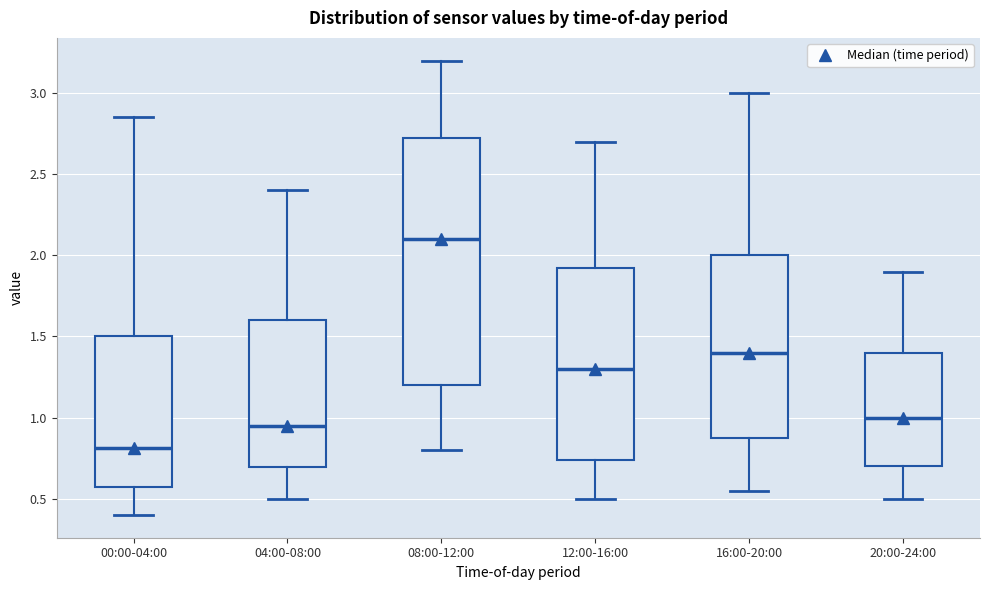

Reading left to right, read every box against the y-axis: the position of its median line, the range the box covers, and the ends of its whiskers. The values are not printed on the chart, so give them approximately, as read against the axis.

00:00-04:00: median 0.80, box 0.60 to 1.50, whiskers 0.40 to 2.85
04:00-08:00: median 0.95, box 0.70 to 1.60, whiskers 0.50 to 2.40
08:00-12:00: median 2.10, box 1.20 to 2.75, whiskers 0.80 to 3.20
12:00-16:00: median 1.30, box 0.75 to 1.95, whiskers 0.50 to 2.70
16:00-20:00: median 1.40, box 0.90 to 2.00, whiskers 0.55 to 3.00
20:00-24:00: median 1.00, box 0.70 to 1.40, whiskers 0.50 to 1.90